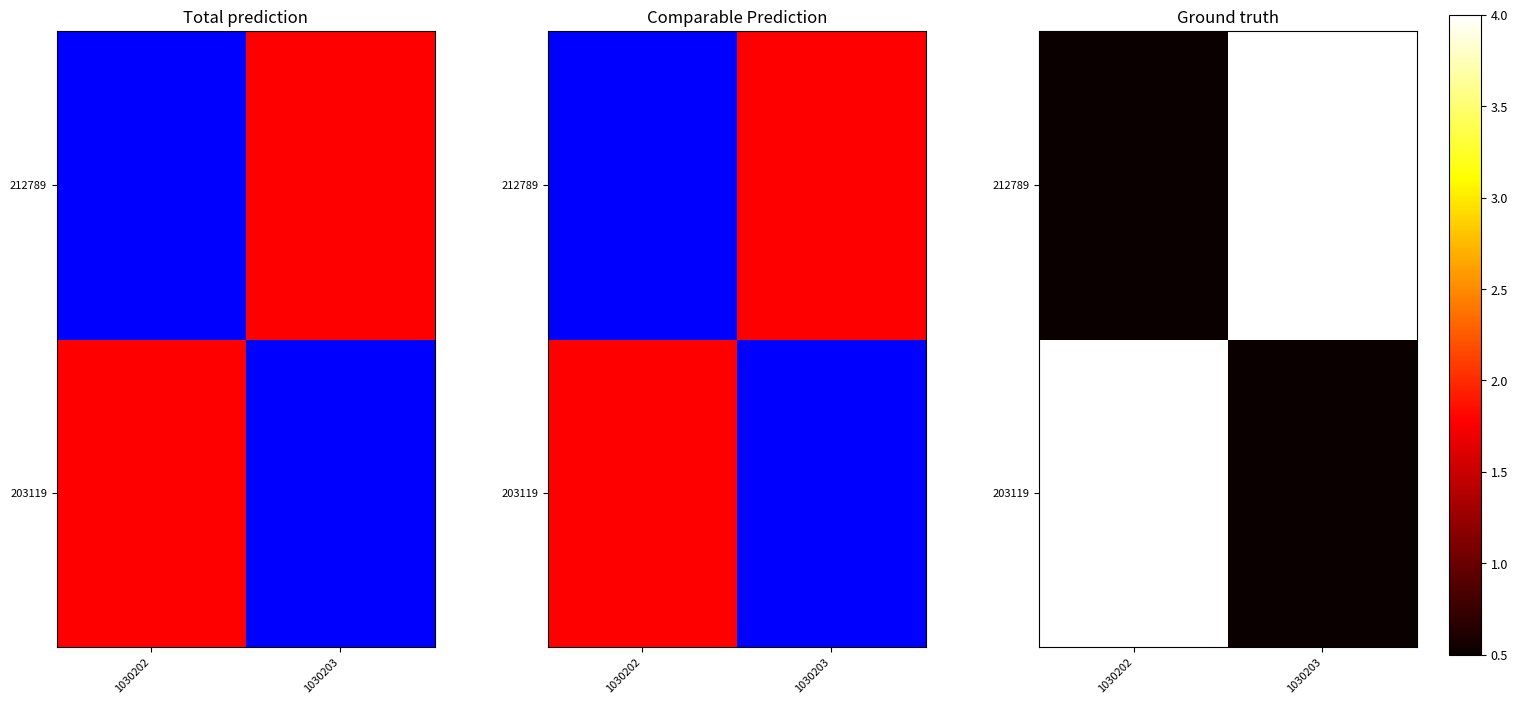

At 1030203, list the series in order from largest to smallest.

212789, 203119